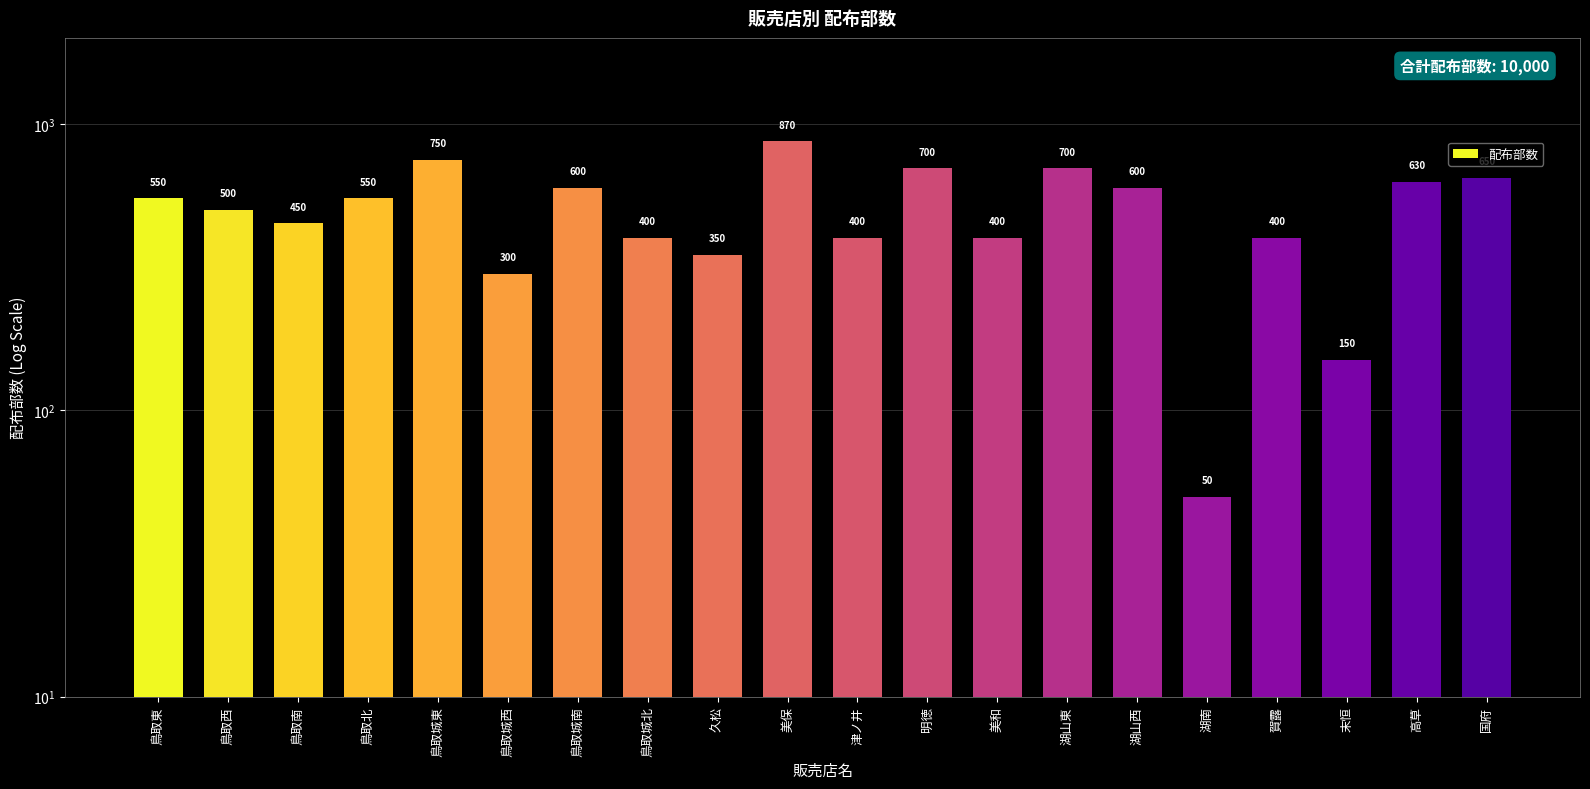

What is the value of the 19th bar from the left?

630